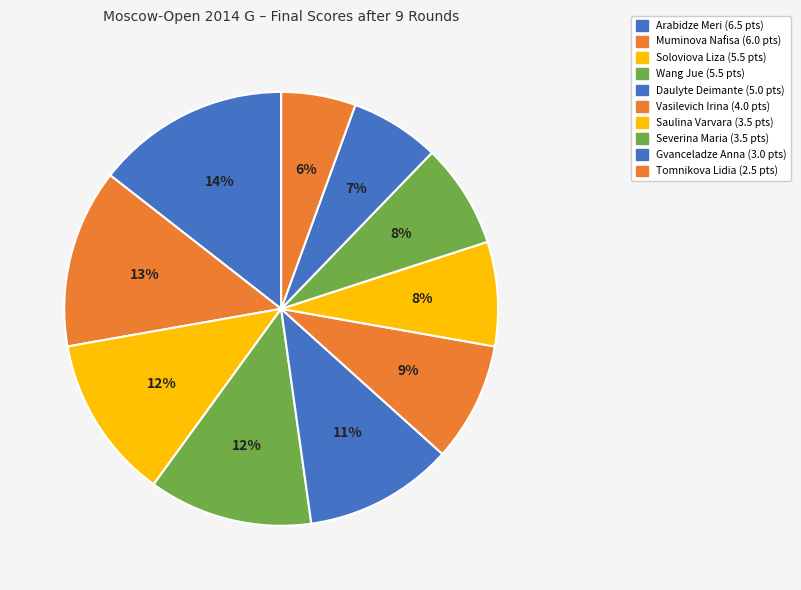

What percentage is the Wang Jue slice, to the nearest percent?

12%